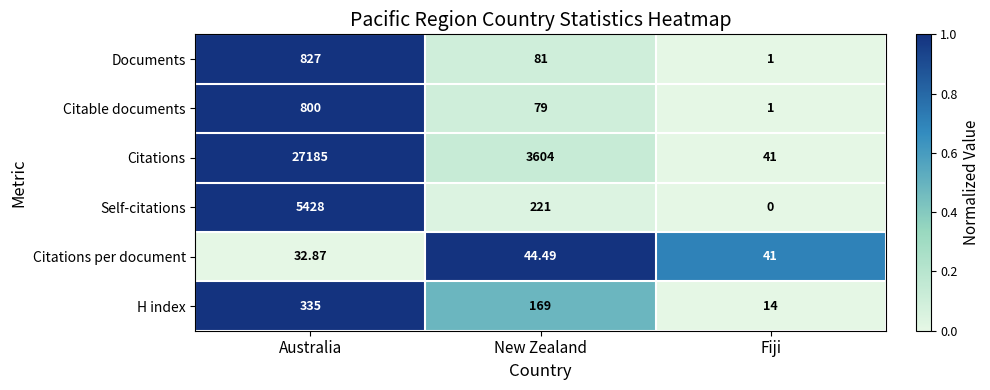

What is the spread (max minus min) of values at Australia?

27152.1